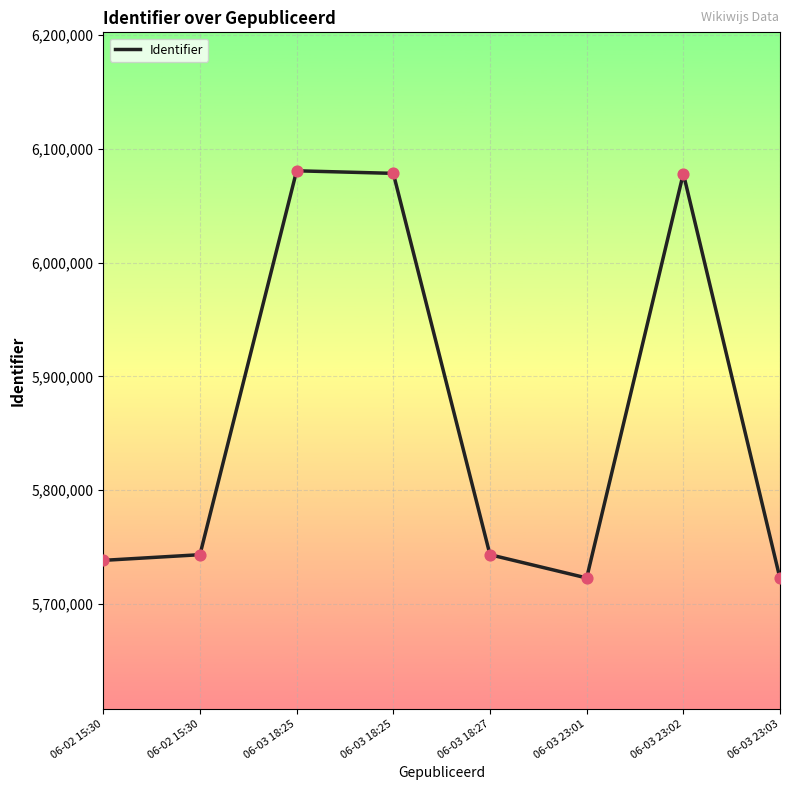

Between 06-03 18:25 and 06-03 23:01, which is larger?

06-03 18:25